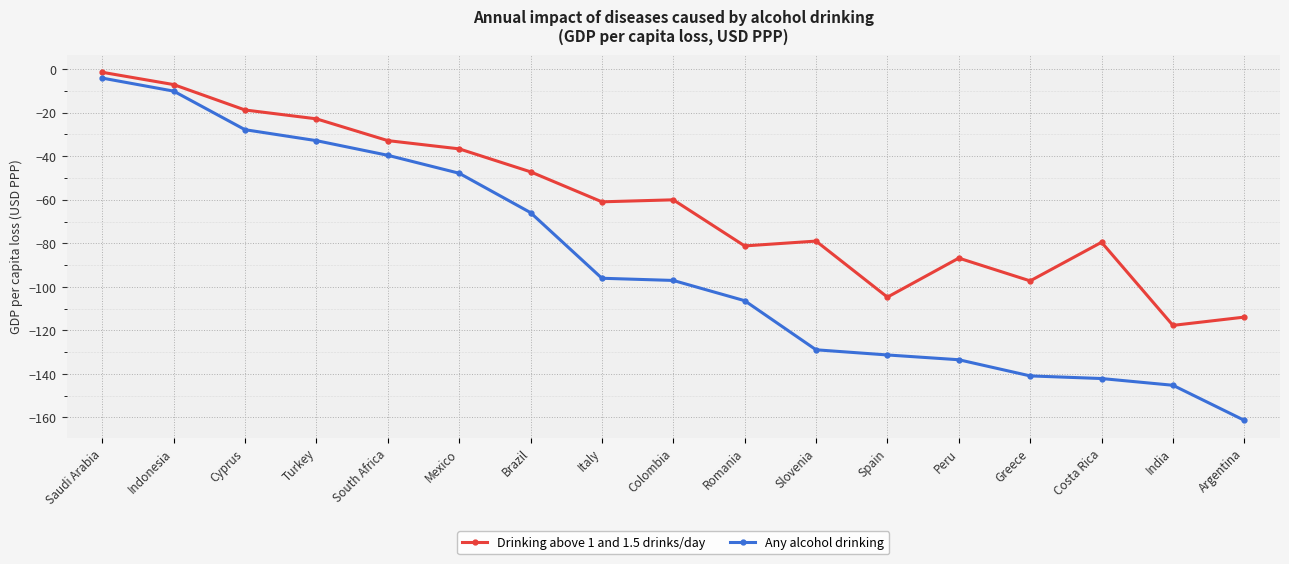

What is the total value across all series at Argentina?

-275.2